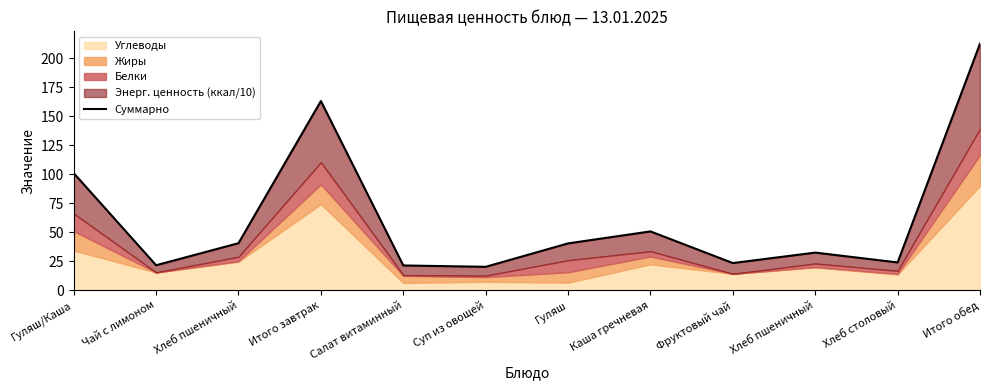

Does the chart display data point markers on the line(s)?

No